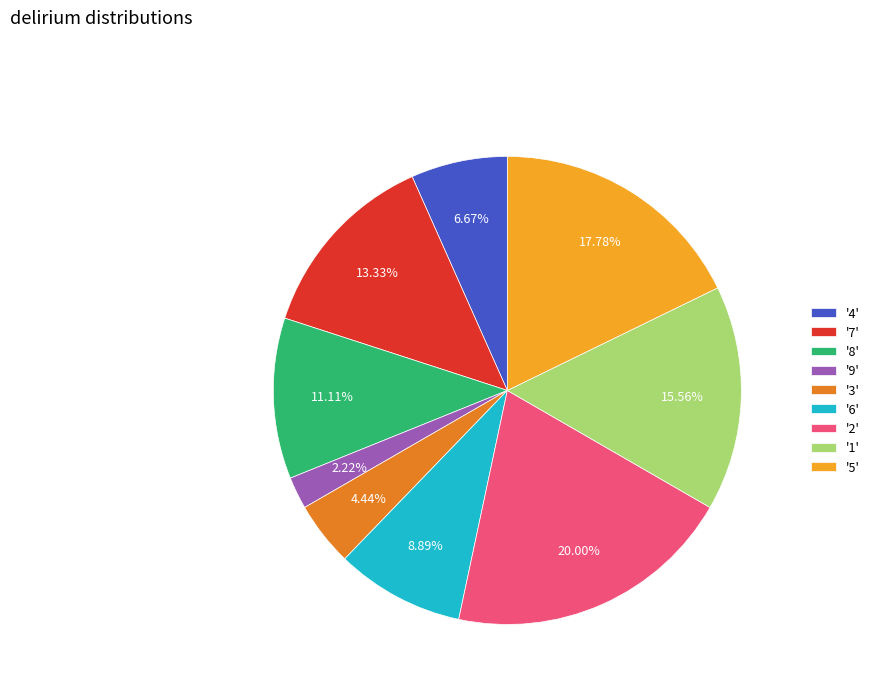

Combined, do '8' and '9' account for over 50%?

No